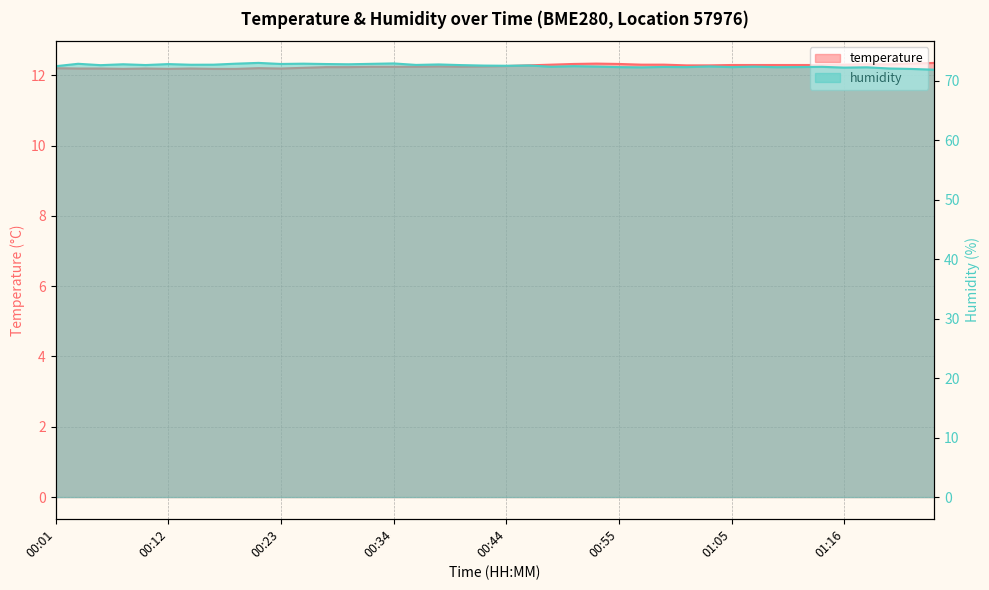

Which series has the largest range (max minus min)?

humidity